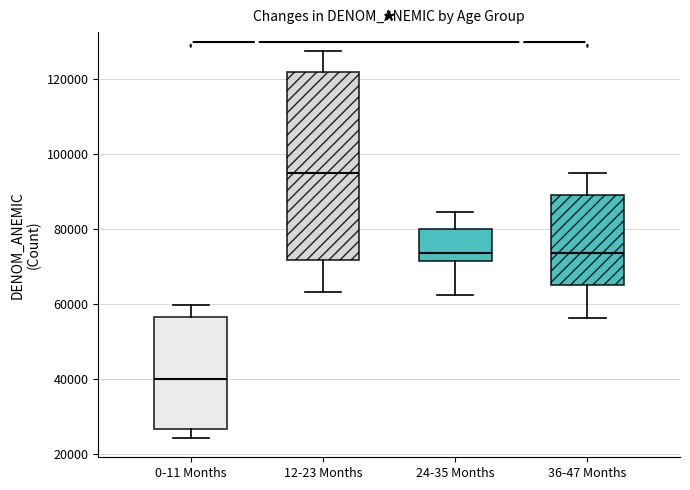

Where does the median line of the box for 24-35 Months sit on the y-axis? The values are not printed on the chart, so give them approximately, as read against the axis.

74000